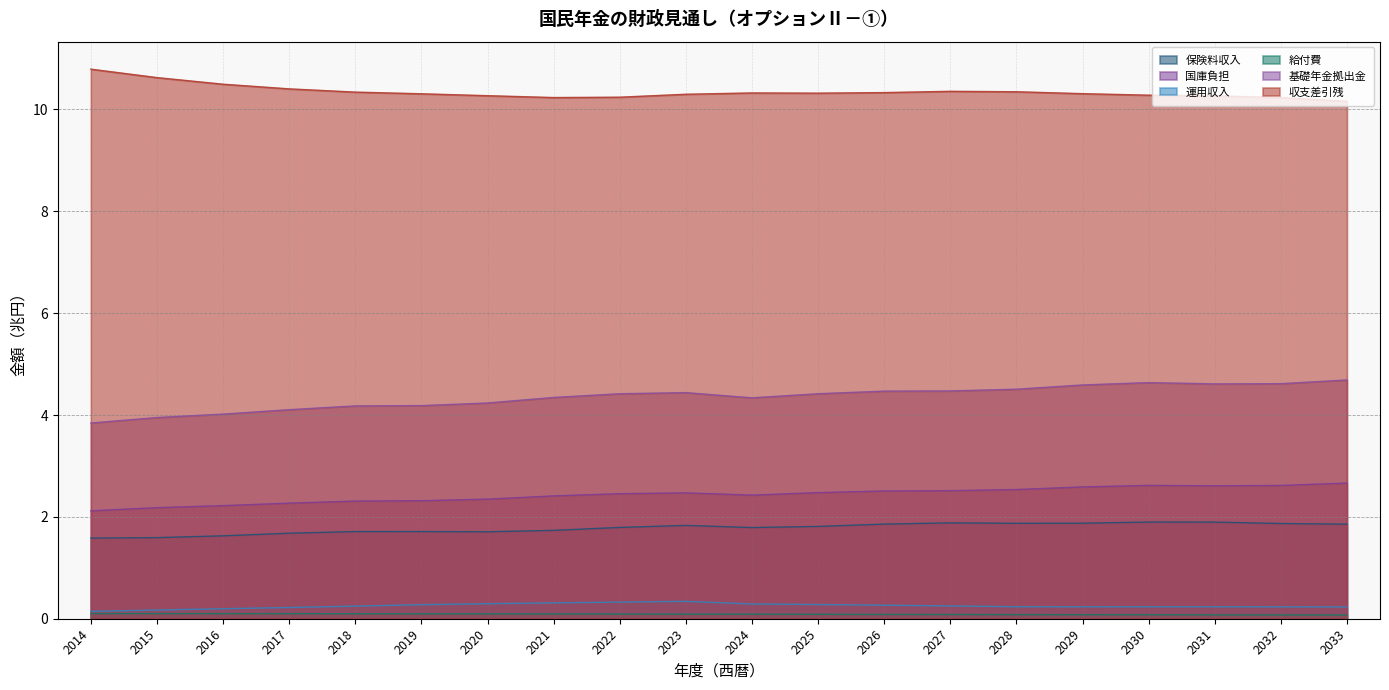

Reading left to right, transcribe all the data shown in this chart.

保険料収入: 2014=1.6	2015=1.6	2016=1.6	2017=1.7	2018=1.7	2019=1.7	2020=1.7	2021=1.7	2022=1.8	2023=1.8	2024=1.8	2025=1.8	2026=1.9	2027=1.9	2028=1.9	2029=1.9	2030=1.9	2031=1.9	2032=1.9	2033=1.9
国庫負担: 2014=2.1	2015=2.2	2016=2.2	2017=2.3	2018=2.3	2019=2.3	2020=2.3	2021=2.4	2022=2.5	2023=2.5	2024=2.4	2025=2.5	2026=2.5	2027=2.5	2028=2.5	2029=2.6	2030=2.6	2031=2.6	2032=2.6	2033=2.7
運用収入: 2014=0.1	2015=0.2	2016=0.2	2017=0.2	2018=0.2	2019=0.3	2020=0.3	2021=0.3	2022=0.3	2023=0.3	2024=0.3	2025=0.3	2026=0.3	2027=0.3	2028=0.2	2029=0.2	2030=0.2	2031=0.2	2032=0.2	2033=0.2
給付費: 2014=0.1	2015=0.1	2016=0.1	2017=0.1	2018=0.1	2019=0.1	2020=0.1	2021=0.1	2022=0.1	2023=0.1	2024=0.1	2025=0.1	2026=0.1	2027=0.1	2028=0.1	2029=0.1	2030=0.1	2031=0.1	2032=0.1	2033=0.1
基礎年金拠出金: 2014=3.8	2015=4.0	2016=4.0	2017=4.1	2018=4.2	2019=4.2	2020=4.2	2021=4.3	2022=4.4	2023=4.4	2024=4.3	2025=4.4	2026=4.5	2027=4.5	2028=4.5	2029=4.6	2030=4.6	2031=4.6	2032=4.6	2033=4.7
収支差引残: 2014=10.8	2015=10.6	2016=10.5	2017=10.4	2018=10.3	2019=10.3	2020=10.3	2021=10.2	2022=10.2	2023=10.3	2024=10.3	2025=10.3	2026=10.3	2027=10.4	2028=10.3	2029=10.3	2030=10.3	2031=10.3	2032=10.2	2033=10.2